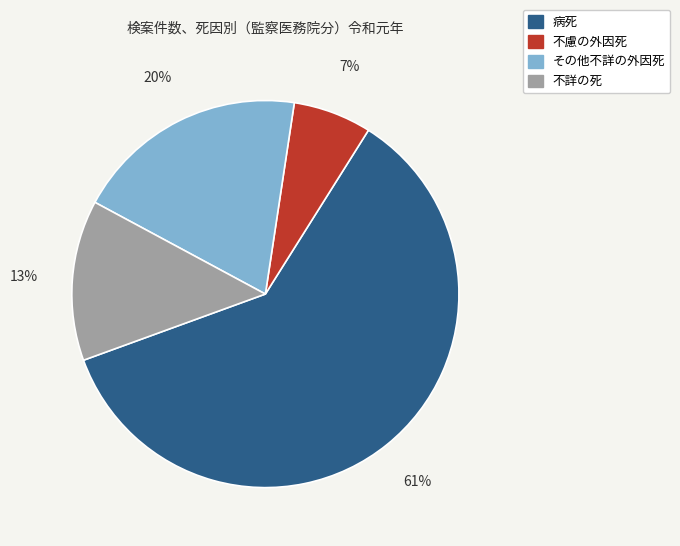

What is the smallest slice in the pie chart?

不慮の外因死